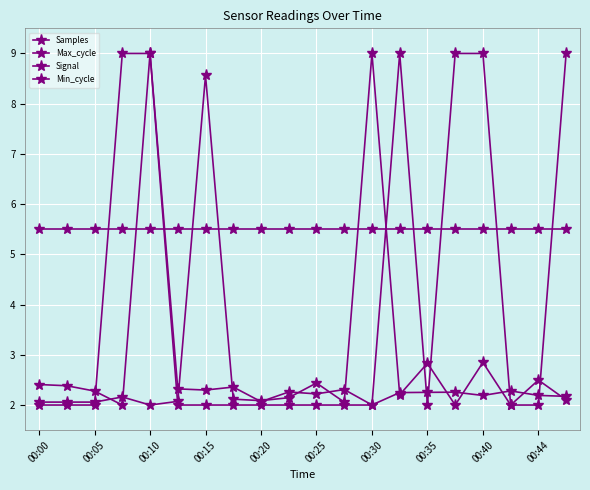

Between which two adjacent categories do Signal and Max_cycle first intersect?

00:10 and 00:15